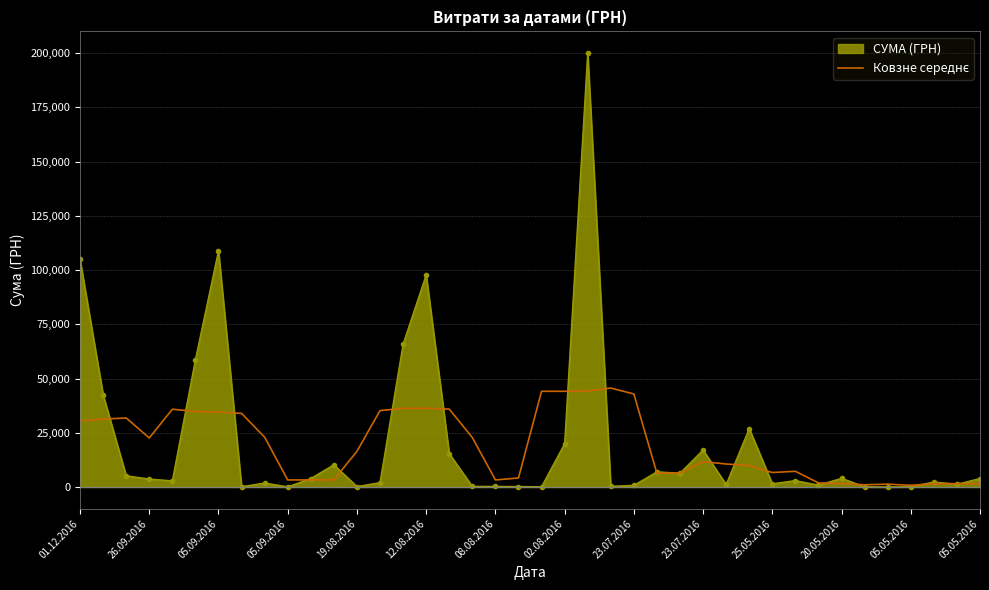

Which series has the widest spread of values?

СУМА (ГРН)